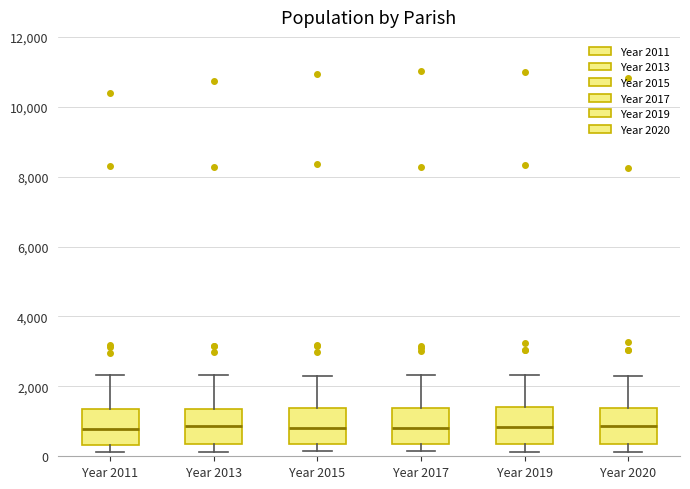

Reading left to right, transcribe this box plot: for each box, give where its median line is, the range the box spans, and where its two whiskers end, as read against the y-axis. The values are not printed on the chart, so give them approximately, as read against the axis.

Year 2011: median 800, box 400 to 1400, whiskers 200 to 2400
Year 2013: median 800, box 400 to 1400, whiskers 200 to 2400
Year 2015: median 800, box 400 to 1400, whiskers 200 to 2400
Year 2017: median 800, box 400 to 1400, whiskers 200 to 2400
Year 2019: median 800, box 400 to 1400, whiskers 200 to 2400
Year 2020: median 800, box 400 to 1400, whiskers 200 to 2200